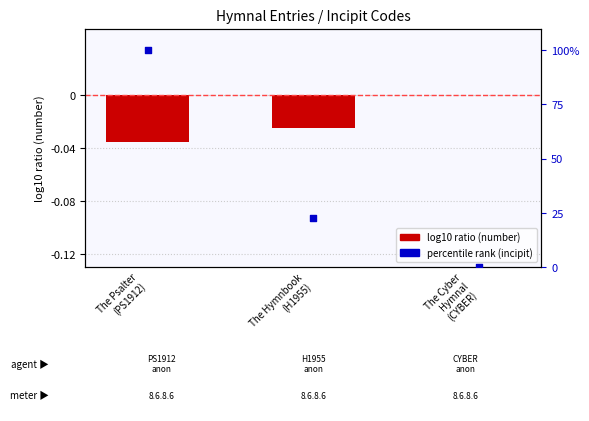

Which series reaches the maximum Y coordinate?

percentile rank (incipit)